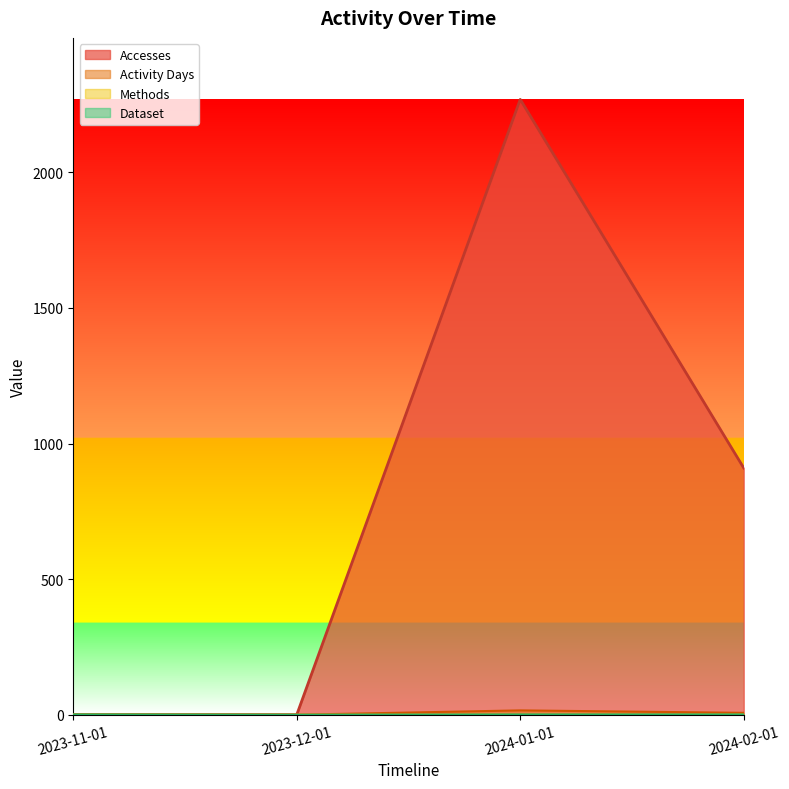

How many lines are shown in the chart?

4